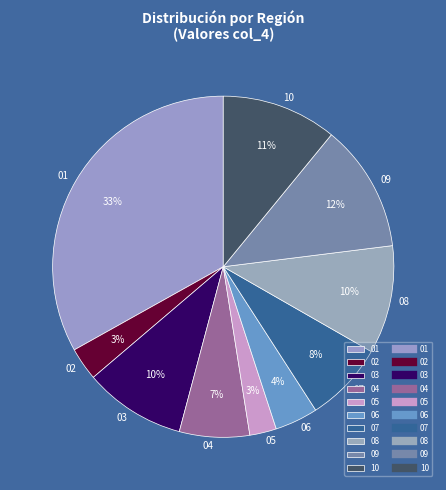

Count the number of slices in the pie.

10